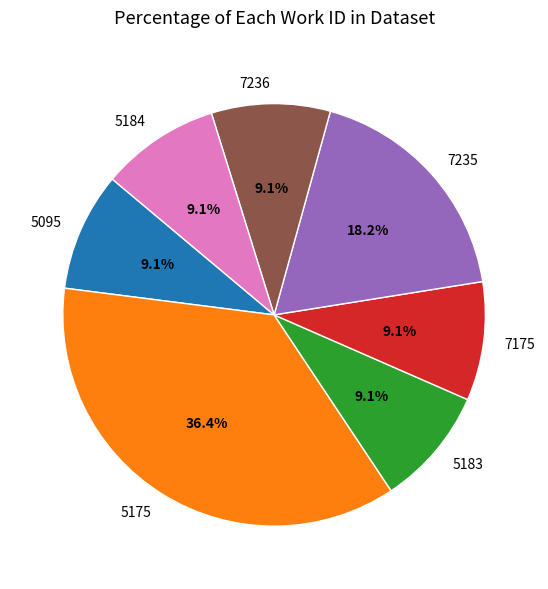

The 7236 slice represents 22% of the pie. True or false?

False